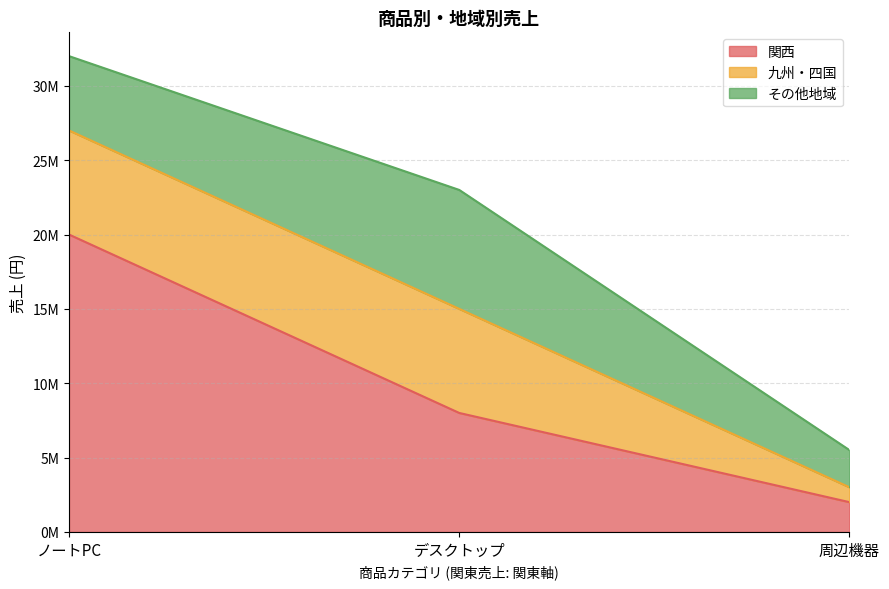

Which series has the largest range (max minus min)?

関西